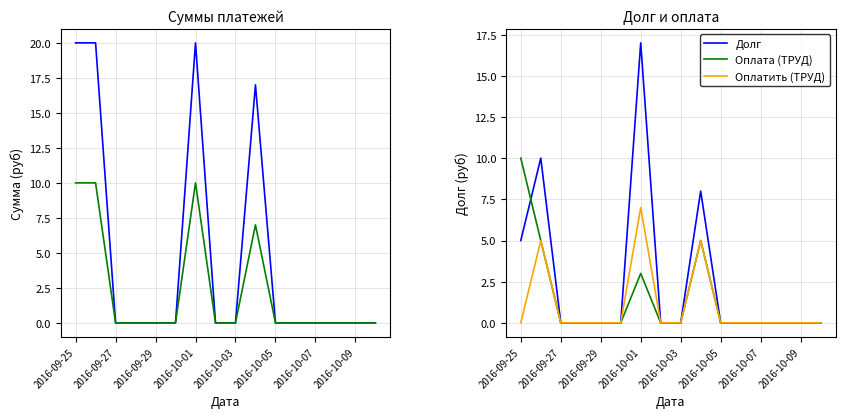

At how many categories does at least one series exceed 12?

4